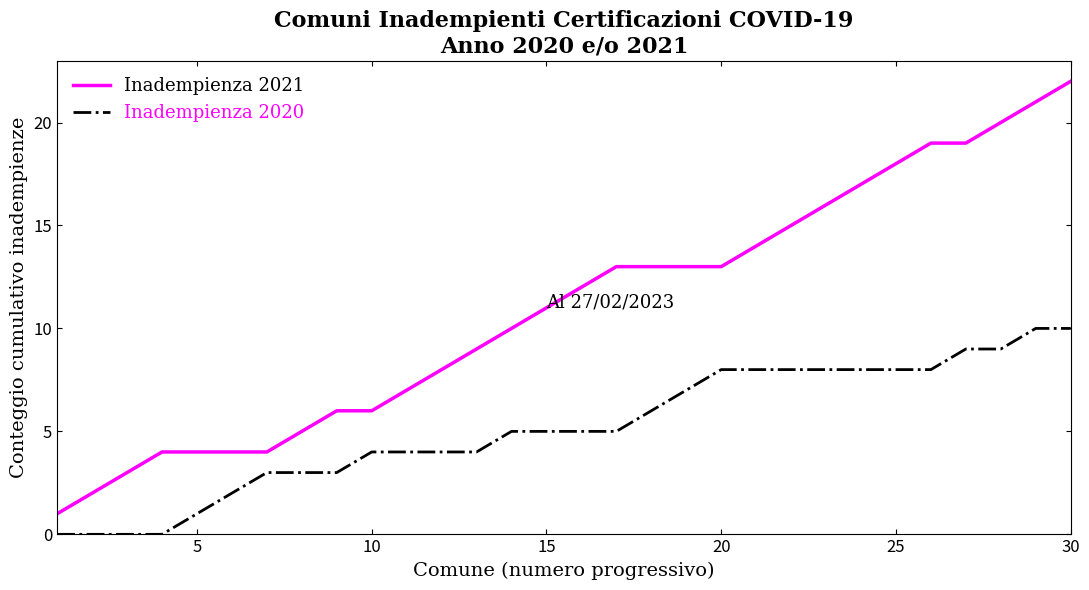

What is the difference between the maximum and minimum values in the Inadempienza 2020 series?

10